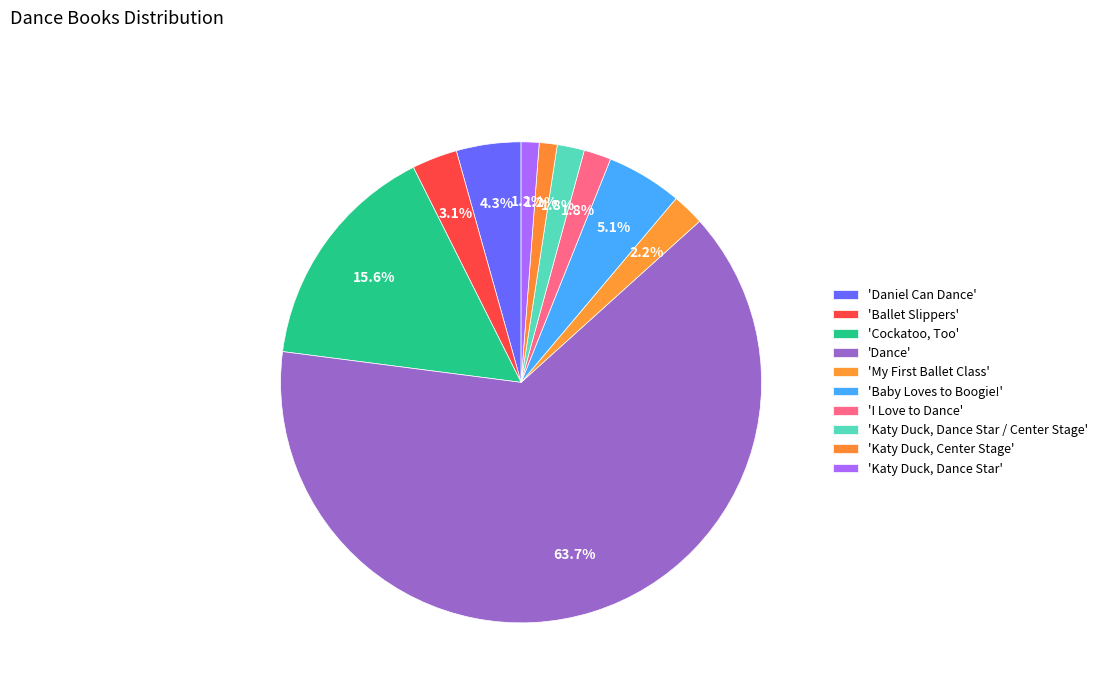

Count the number of slices in the pie.

10